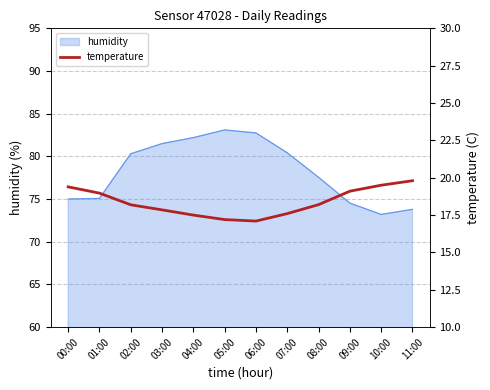

How many points are lower than both their immediate neighbors (excluding endpoints)?

1